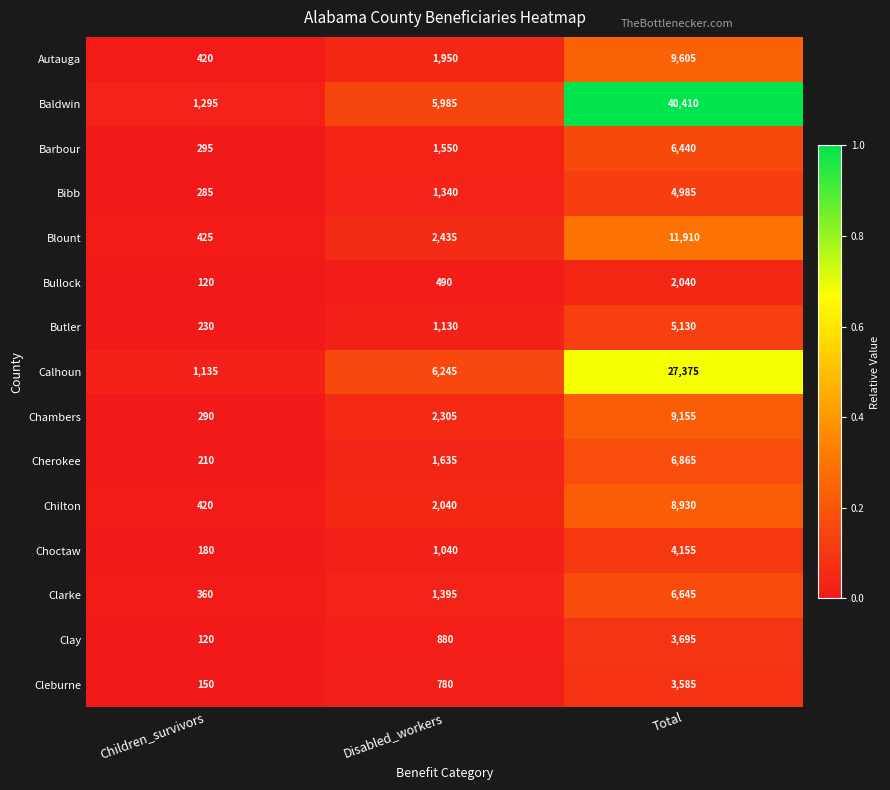

Which series has the largest range (max minus min)?

Baldwin